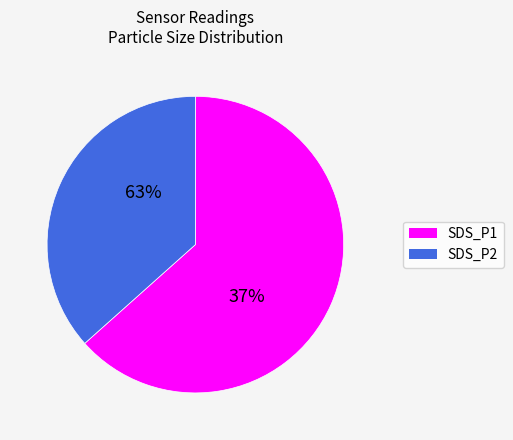

Is the sum of SDS_P1 and SDS_P2 greater than half?

Yes